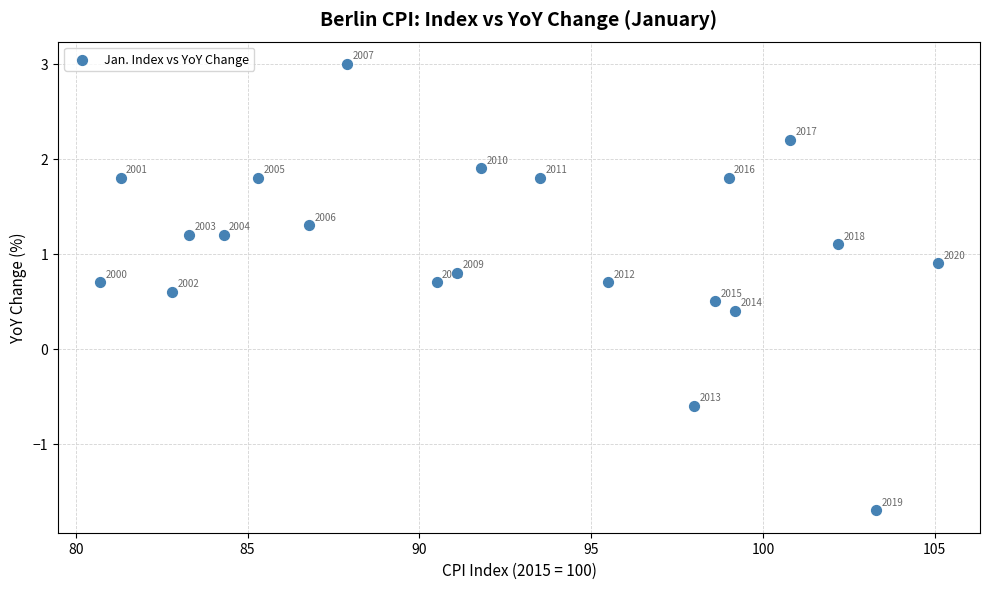

What Y value in the scatter plot is closest to 0?

0.4